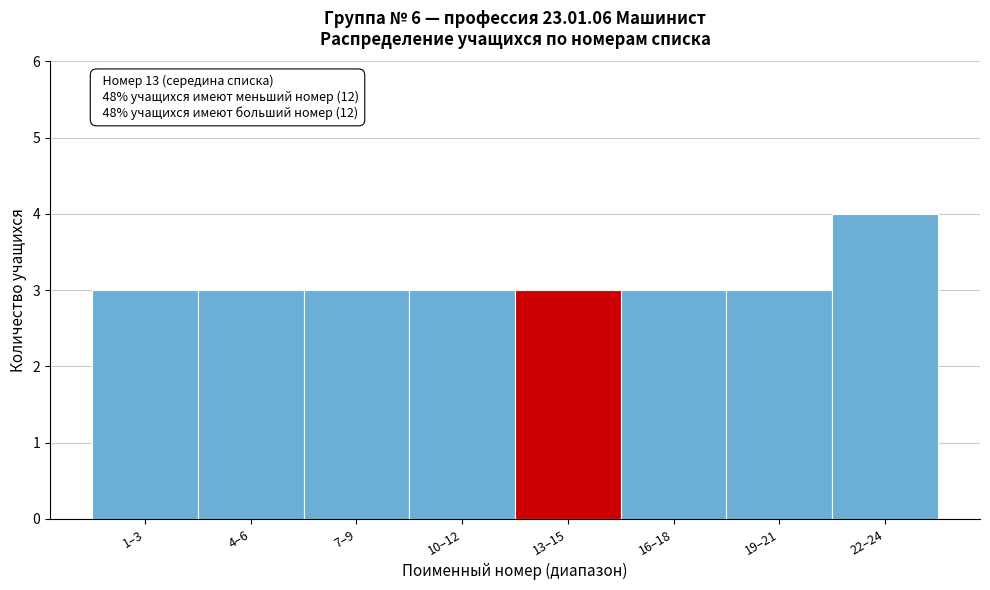

Reading right to left, what are all the values shown in this chart?

4	3	3	3	3	3	3	3